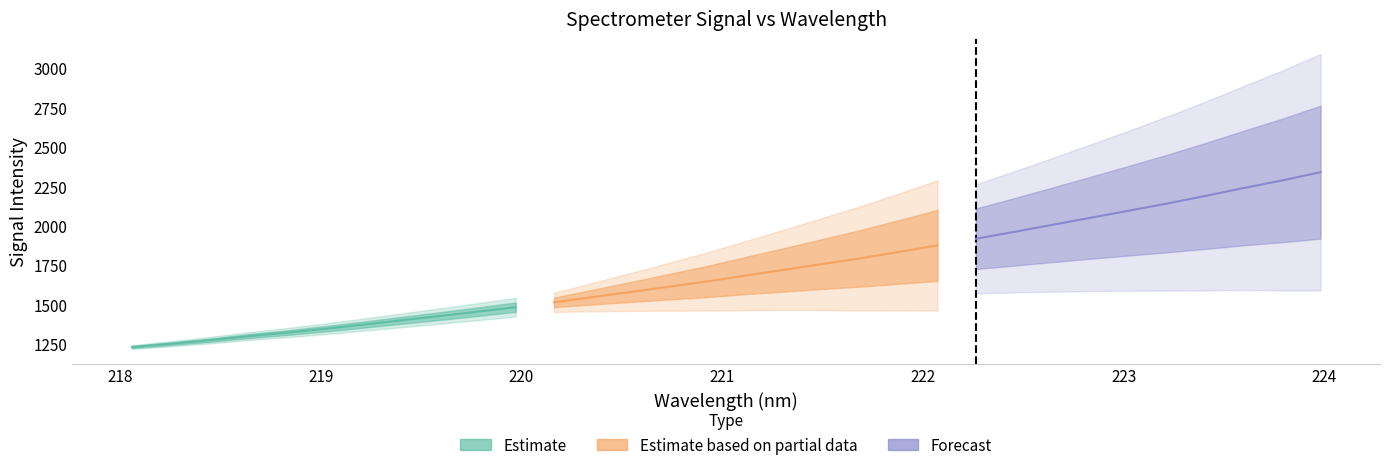

Reading right to left, extract all data points from this chart.

x: 31=224.0	30=223.8	29=223.6	28=223.4	27=223.2	26=223.0	25=222.8	24=222.6	23=222.5	22=222.3	21=222.1	20=221.9	19=221.7	18=221.5	17=221.3	16=221.1	15=220.9	14=220.7	13=220.5	12=220.4	11=220.2	10=220.0	9=219.8	8=219.6	7=219.4	6=219.2	5=219.0	4=218.8	3=218.6	2=218.4	1=218.3	0=218.1
y: 31=2340.6	30=2288.3	29=2240.5	28=2190.4	27=2142.0	26=2096.7	25=2051.8	24=2006.8	23=1962.0	22=1918.3	21=1876.4	20=1835.1	19=1794.9	18=1758.7	17=1721.7	16=1685.3	15=1647.9	14=1614.6	13=1581.3	12=1548.4	11=1515.4	10=1484.9	9=1456.0	8=1427.9	7=1400.6	6=1373.3	5=1347.0	4=1322.5	3=1300.3	2=1274.8	1=1252.8	0=1231.9